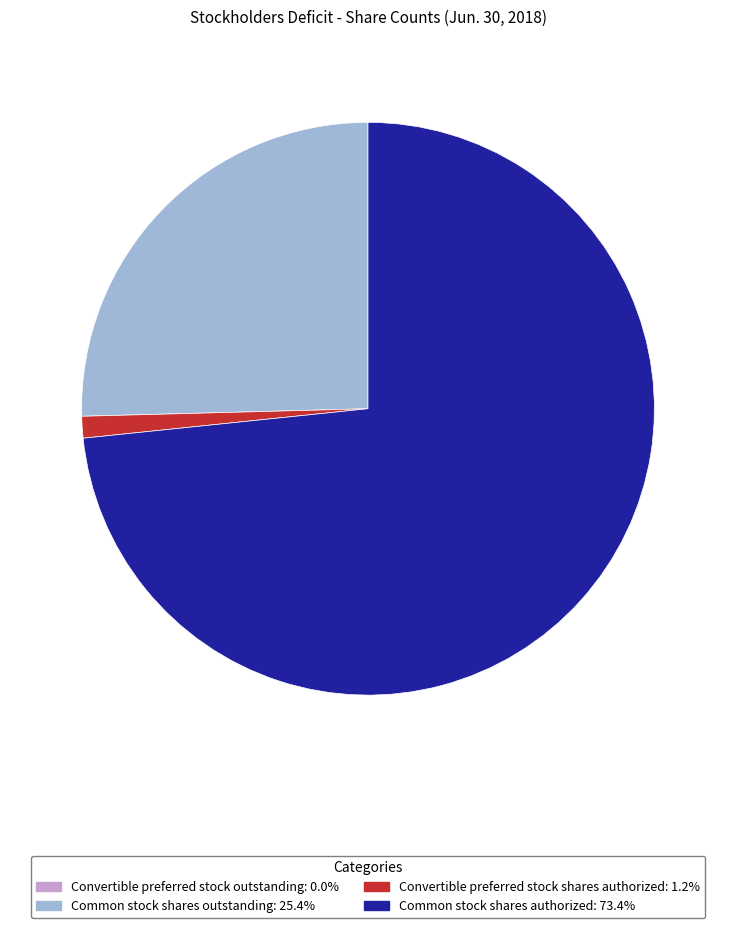

Which has a higher value, Convertible preferred stock shares authorized or Common stock shares authorized?

Common stock shares authorized